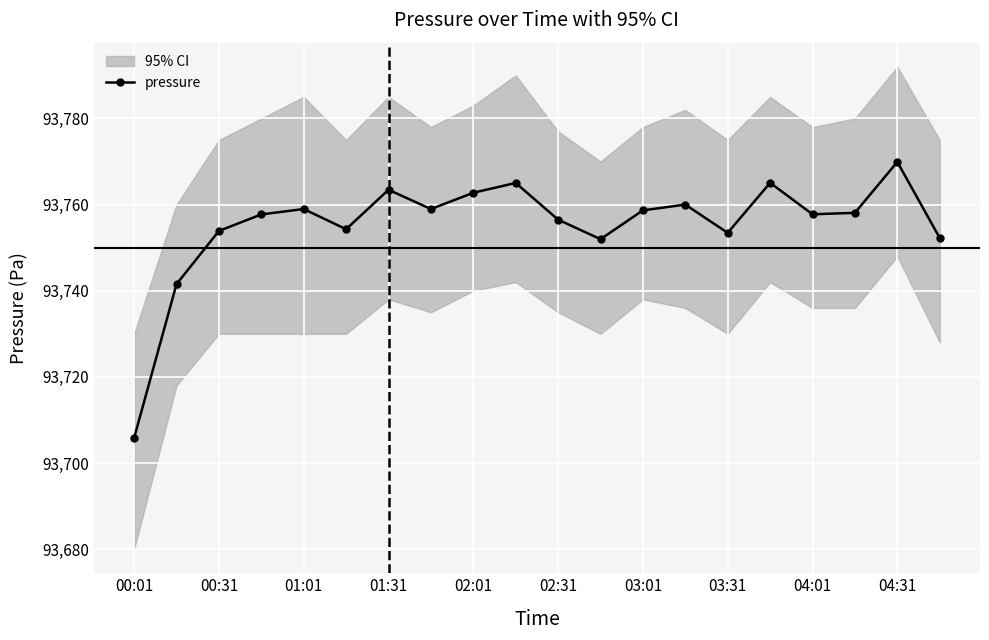

What is the maximum value for pressure?

93769.9